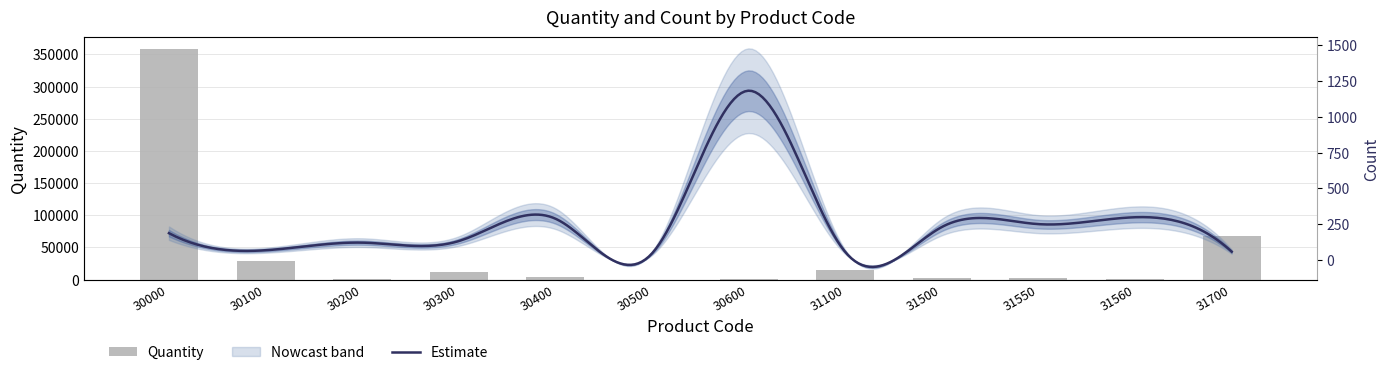

What is the difference between the maximum and minimum values?

358456